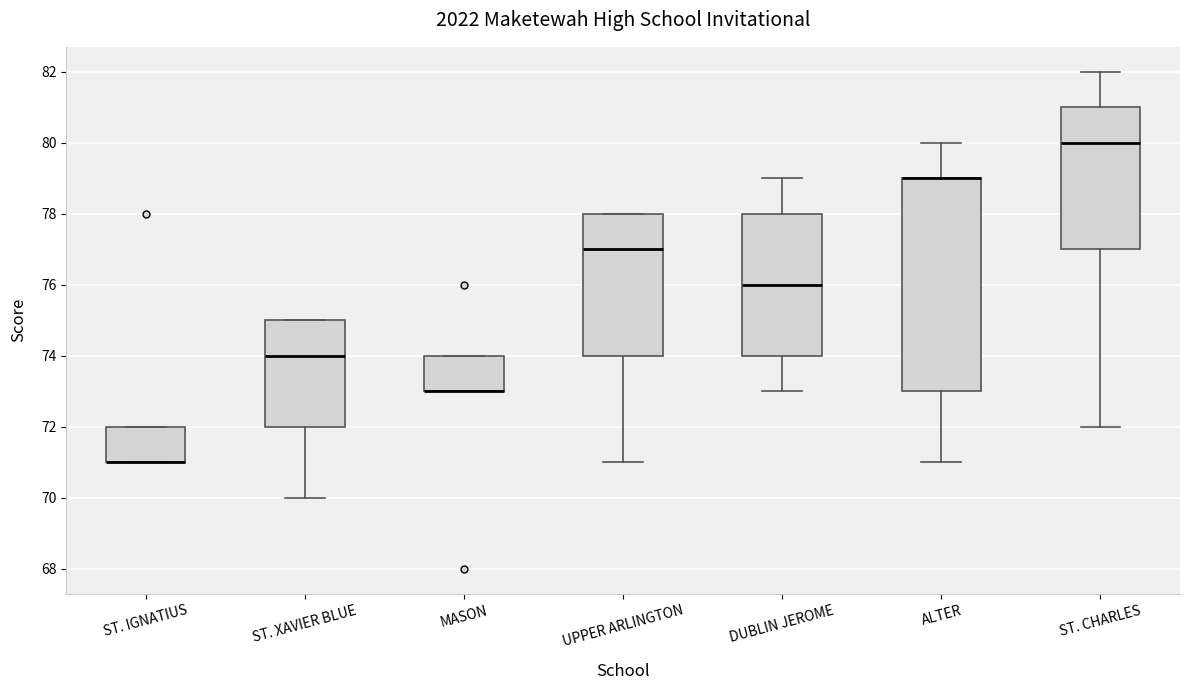

Where does the median line of the box for ST. CHARLES sit on the y-axis? The values are not printed on the chart, so give them approximately, as read against the axis.

80